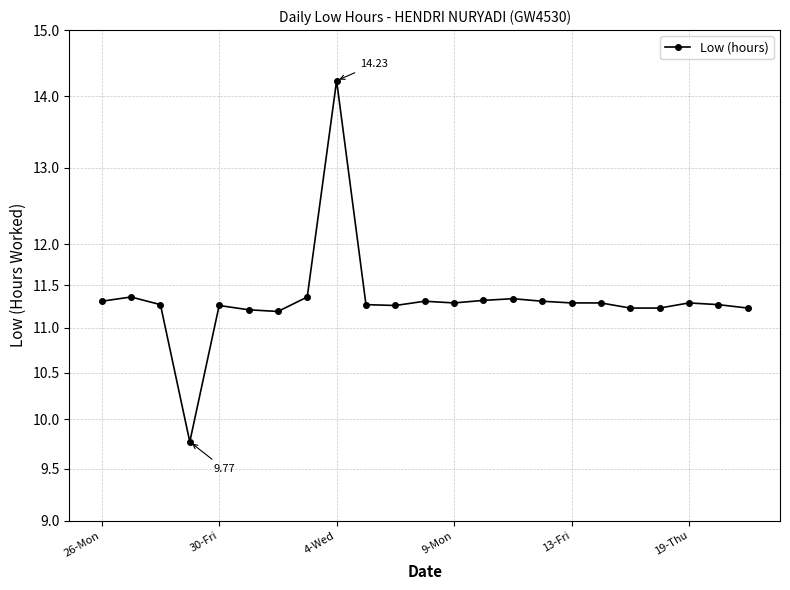

The chart shows a value of 11.3 at 10. True or false?

True